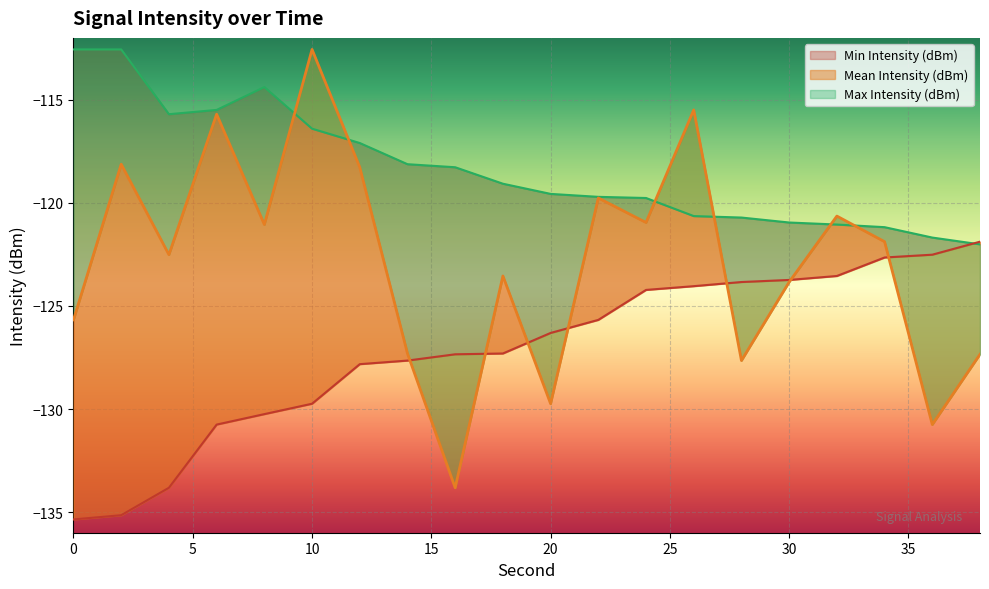

In Max Intensity (dBm), how many points are lower than both neighbors (excluding endpoints)?

1